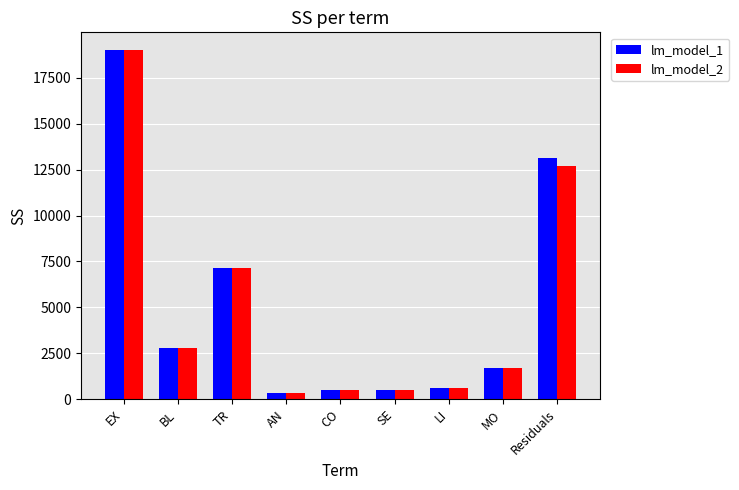

The value of lm_model_1 at TR is 7147.8. True or false?

True